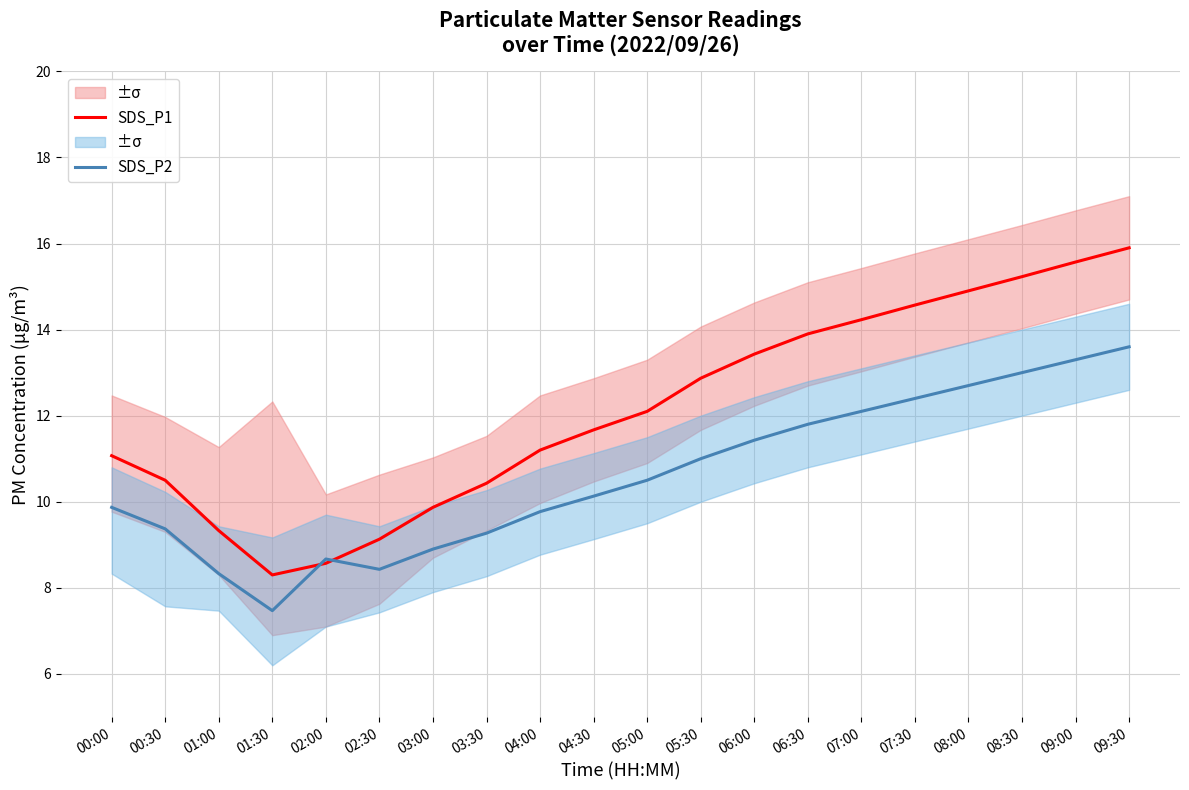

The SDS_P1 series shows 11.1 at 00:00. True or false?

True